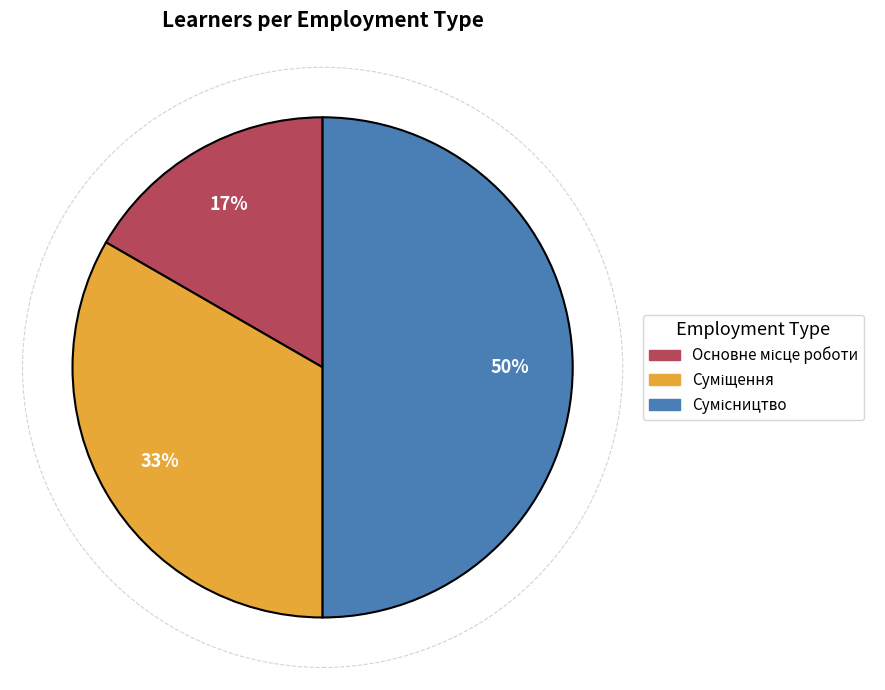

To the nearest percent, what is the average slice percentage?

33%